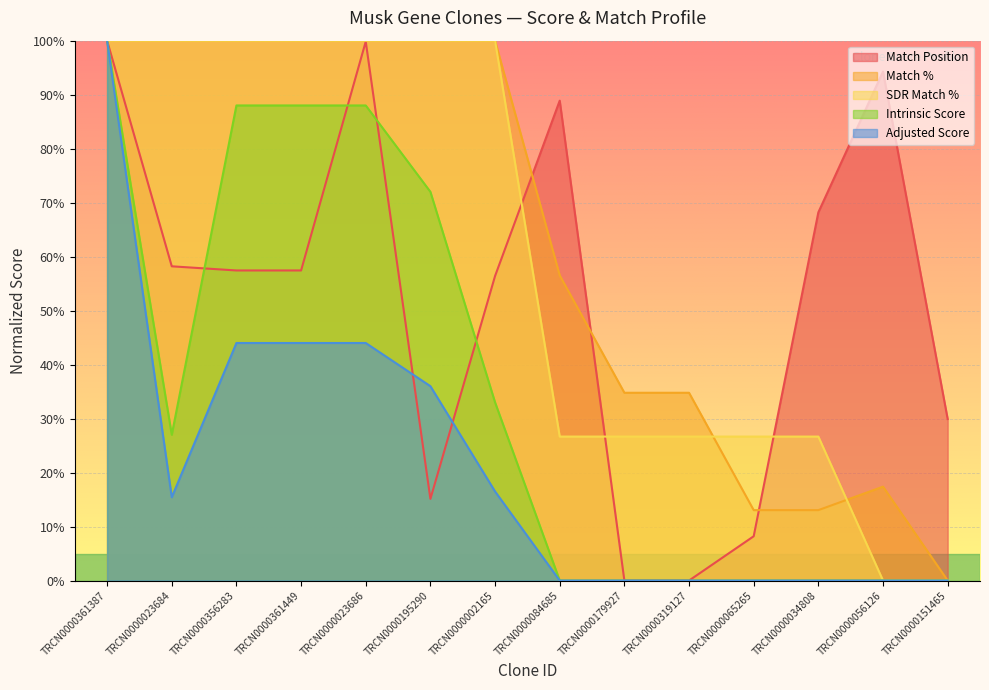

How many lines are shown in the chart?

5